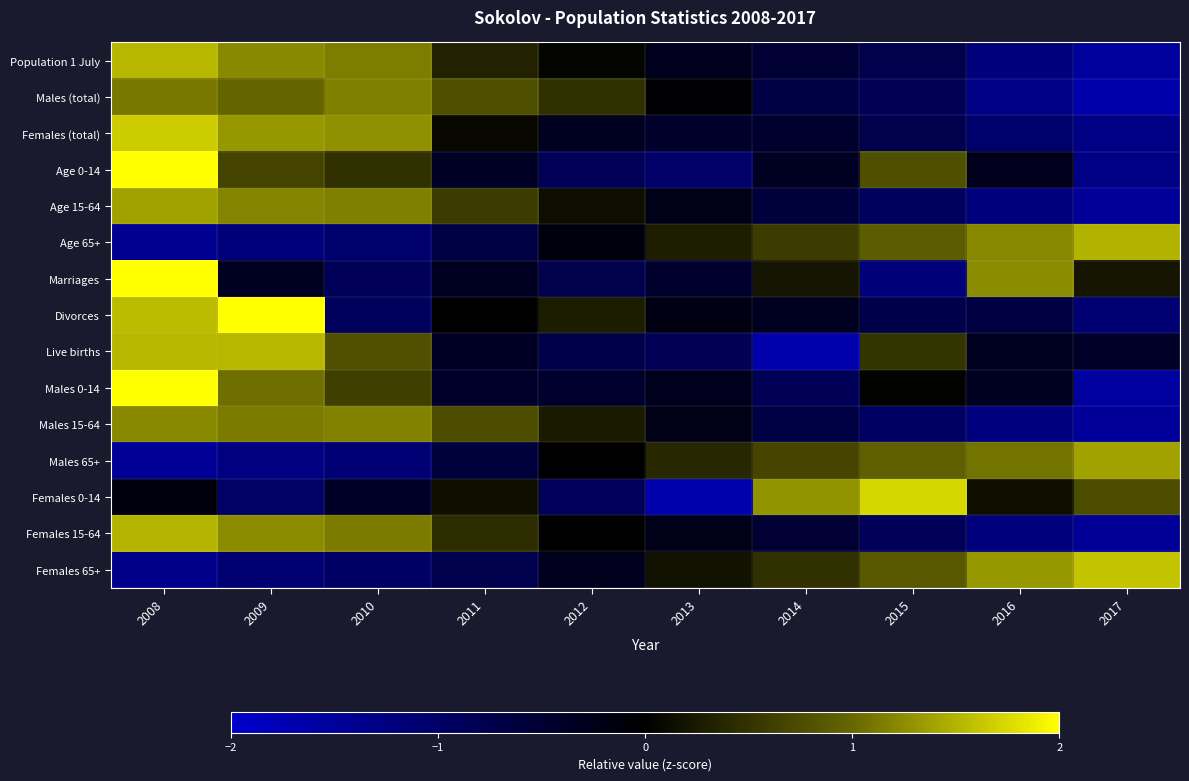

How many distinct data groups are displayed?

15